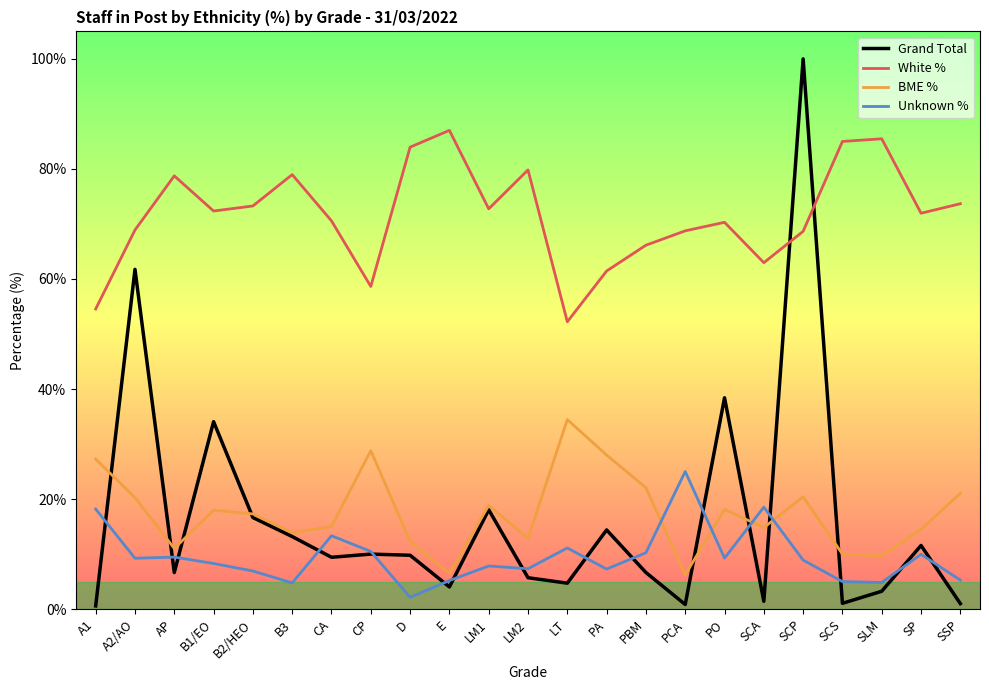

What are all the series names shown in the legend?

Grand Total, White %, BME %, Unknown %